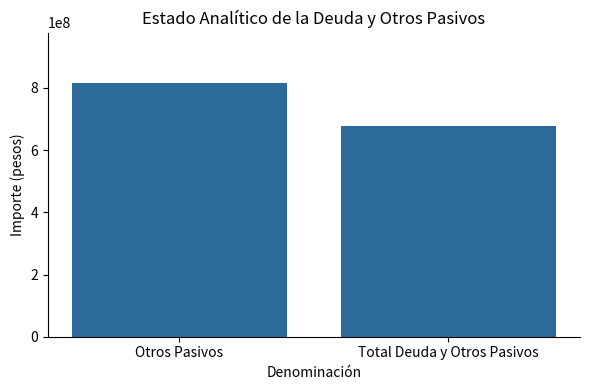

What is the value of the 2nd bar from the left?

678525192